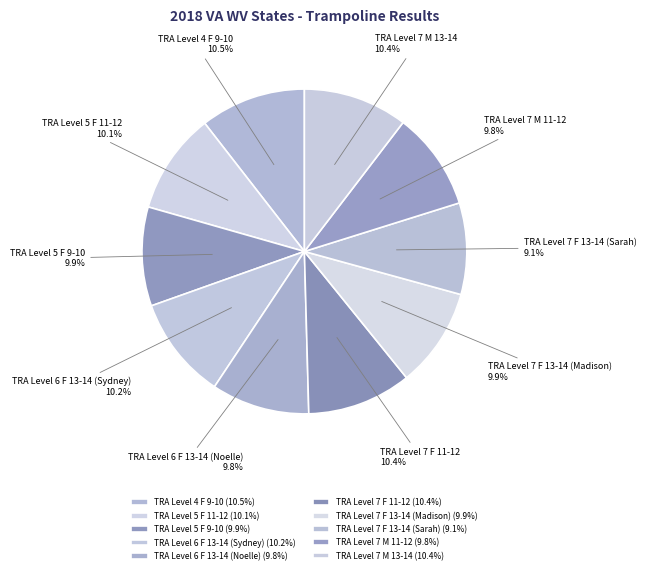

How many segments does this pie chart have?

10